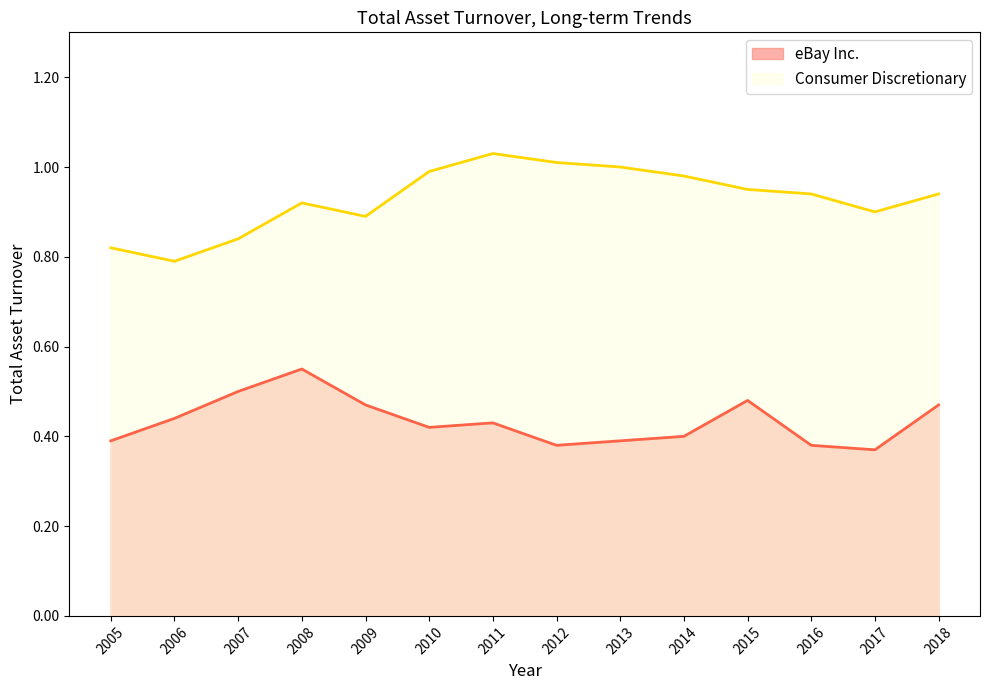

What is the minimum value shown in the chart?

0.4